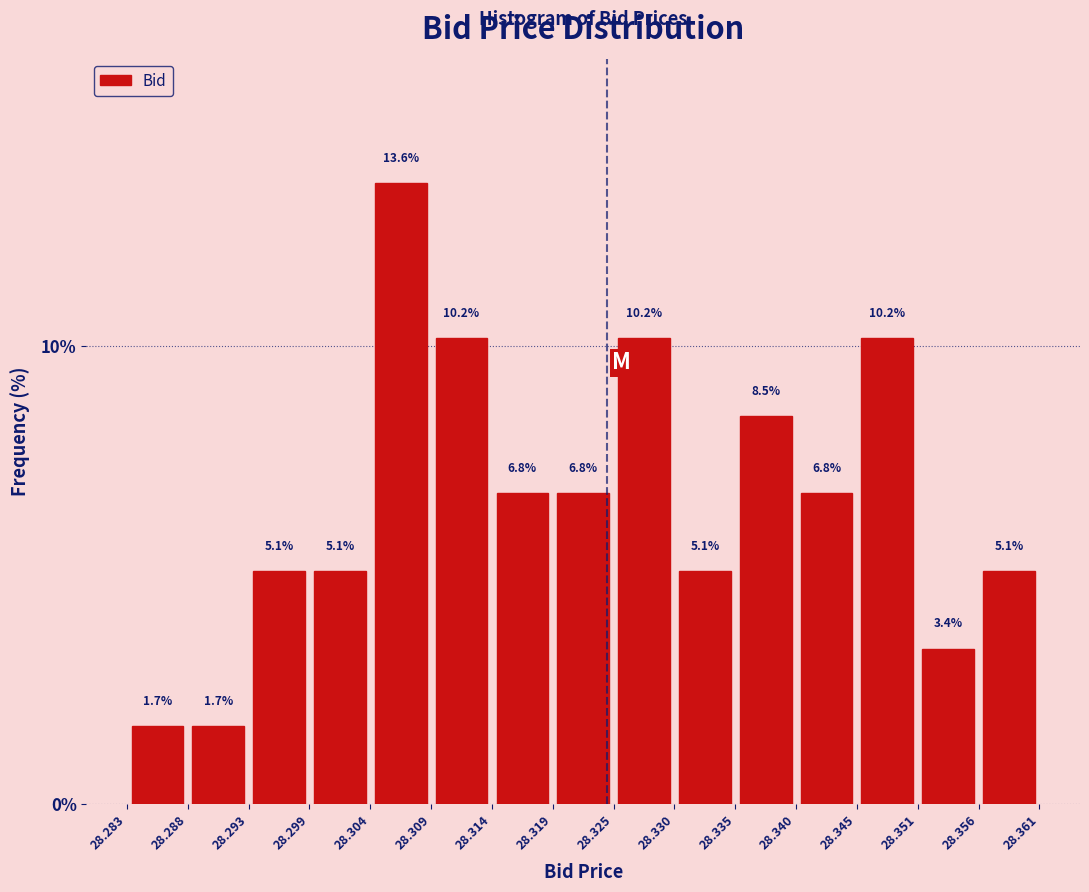

How tall is the bar that spans 28.345 to 28.351 on the x-axis?

10.2